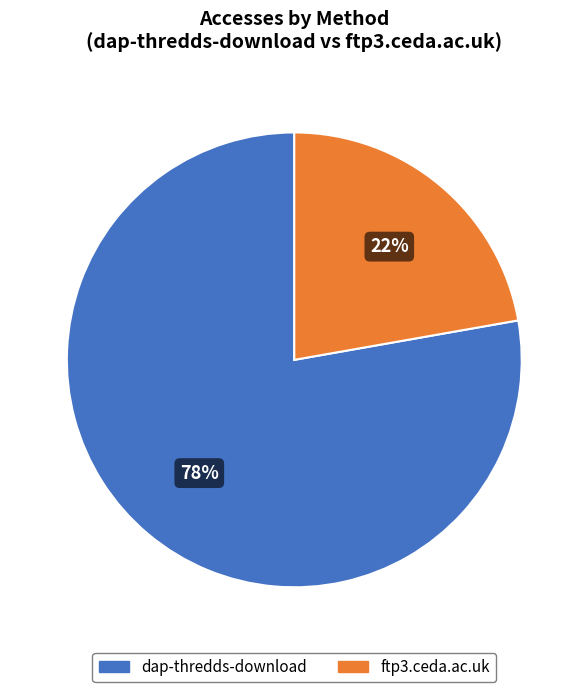

Combined, do dap-thredds-download and ftp3.ceda.ac.uk account for over 50%?

Yes